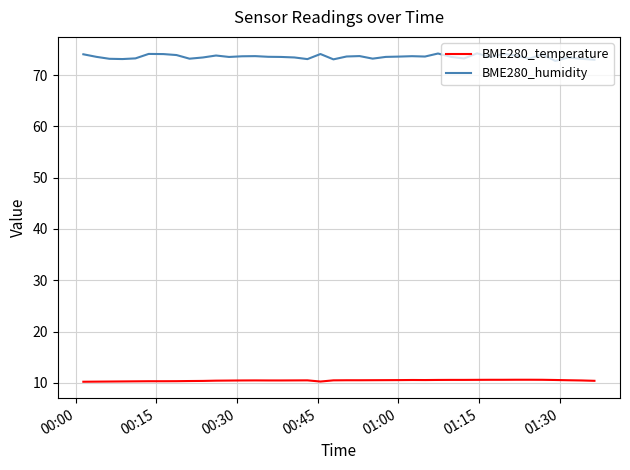

What is the greatest value displayed?

74.3